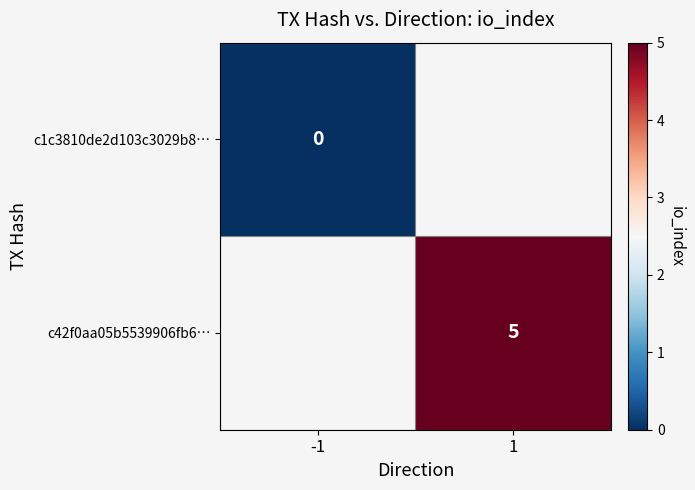

Rank the series at -1 from lowest to highest value.

c1c3810de2d103c3029b8…, c42f0aa05b5539906fb6…